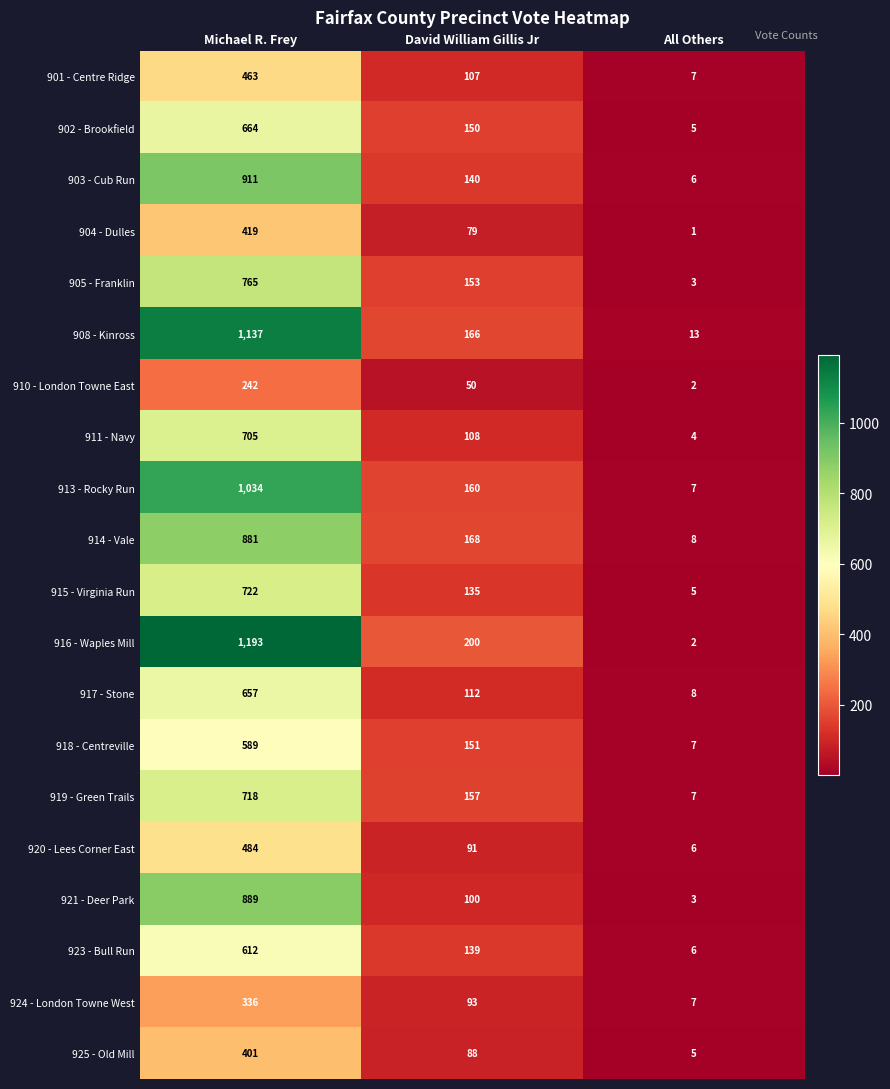

What is the difference between the 910 - London Towne East values at All Others and David William Gillis Jr?

48